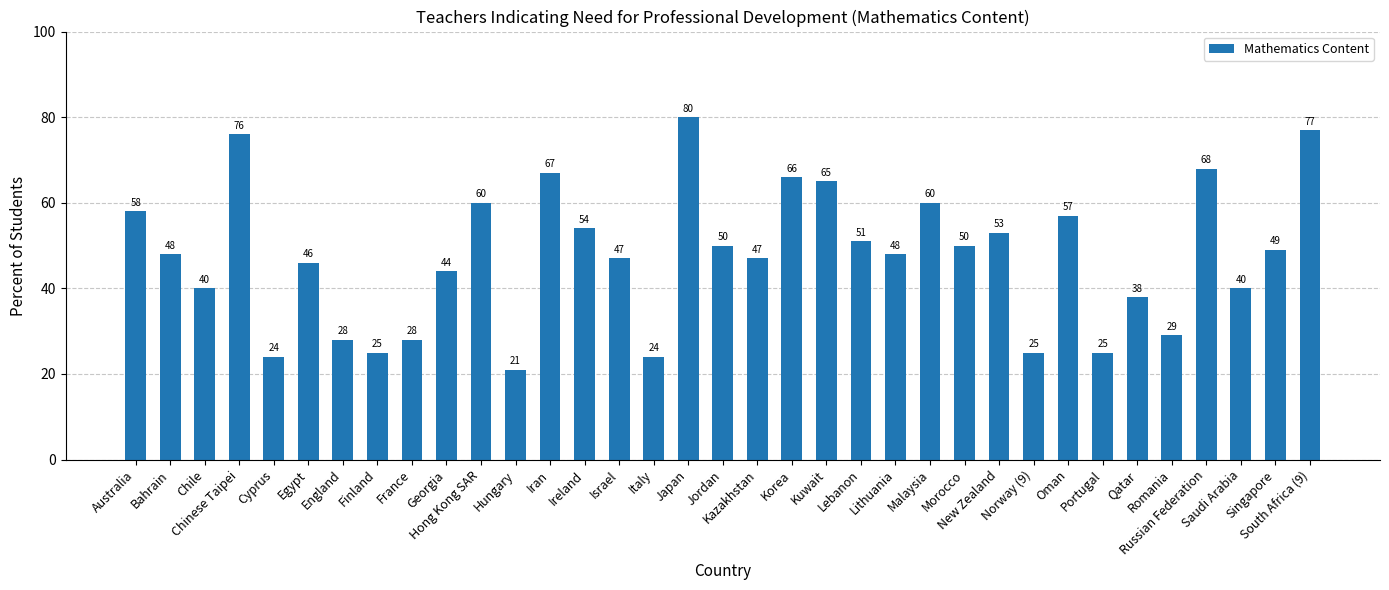

What is the average value?

48